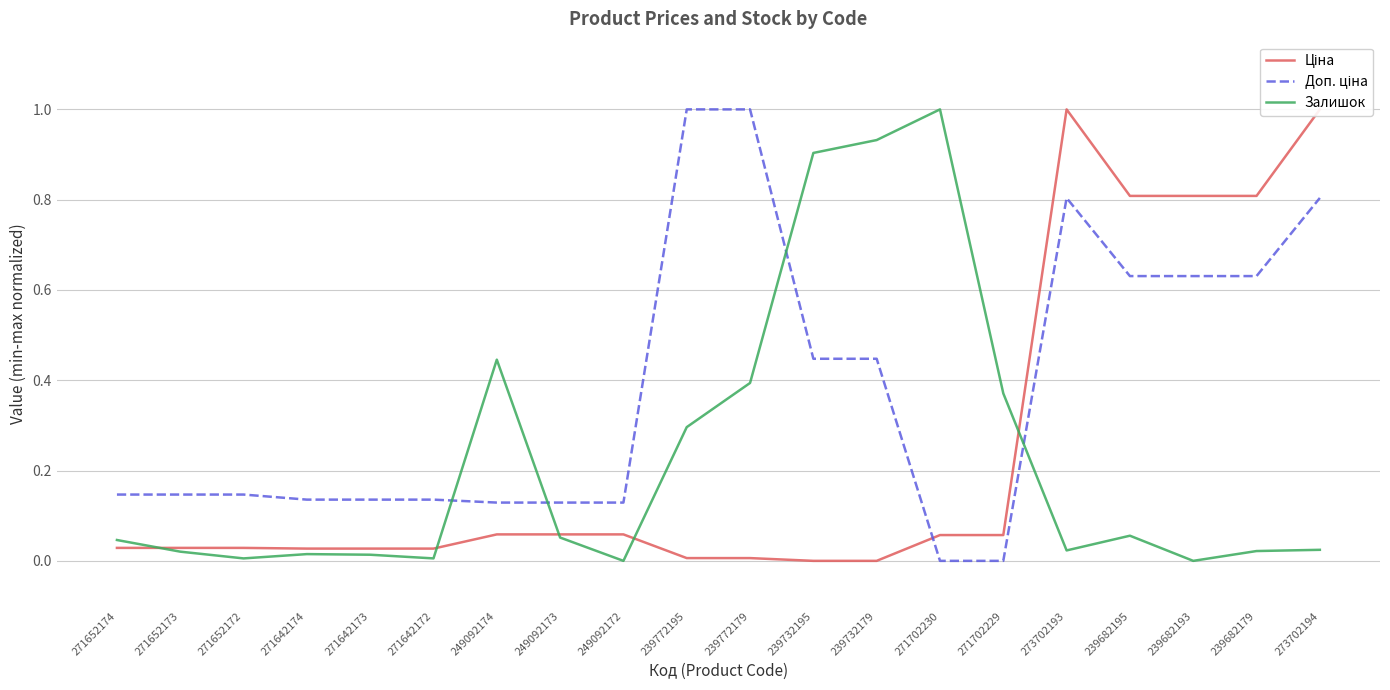

After their last crossing, which series has the higher values: Залишок or Доп. ціна?

Доп. ціна